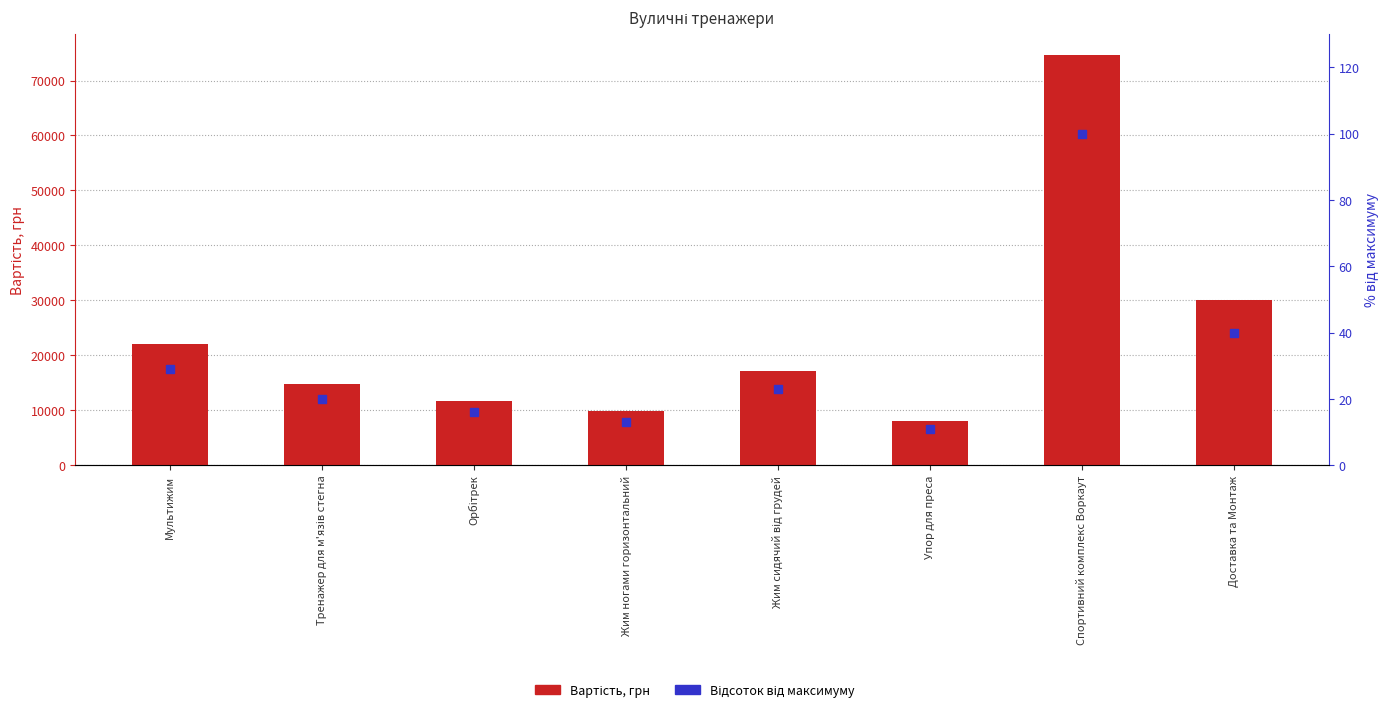

What is the average value of the Відсоток від максимуму series?

32